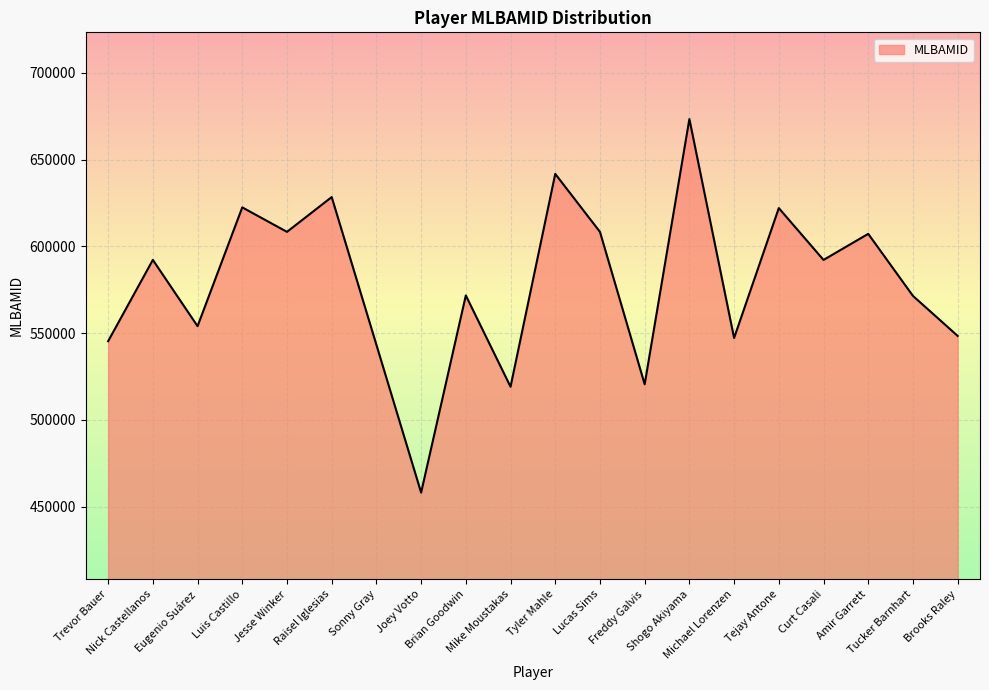

Where does the data first go above 592200?

Nick Castellanos